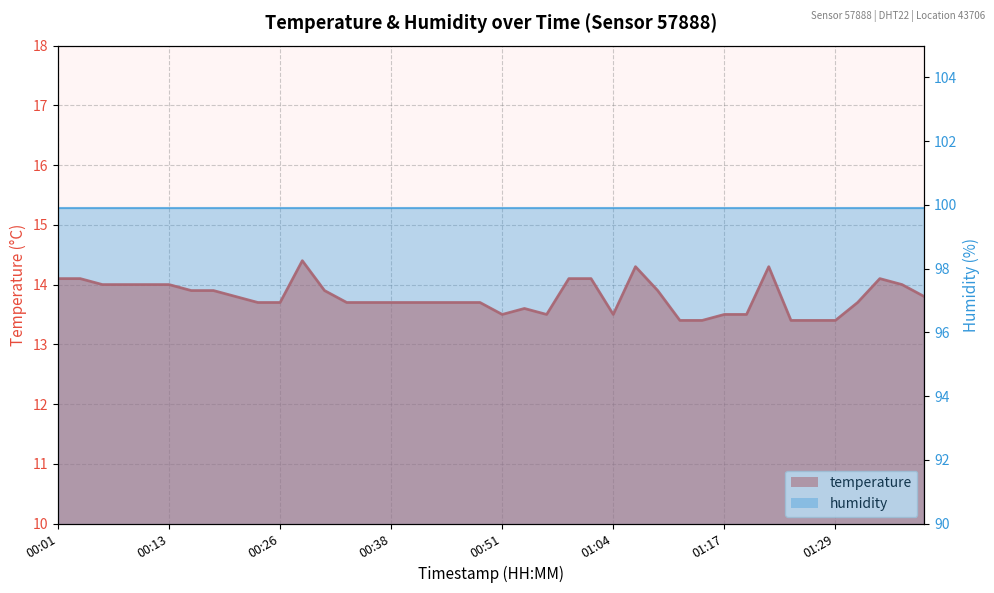

What is the difference between the values at 00:33 and 01:17?

0.2